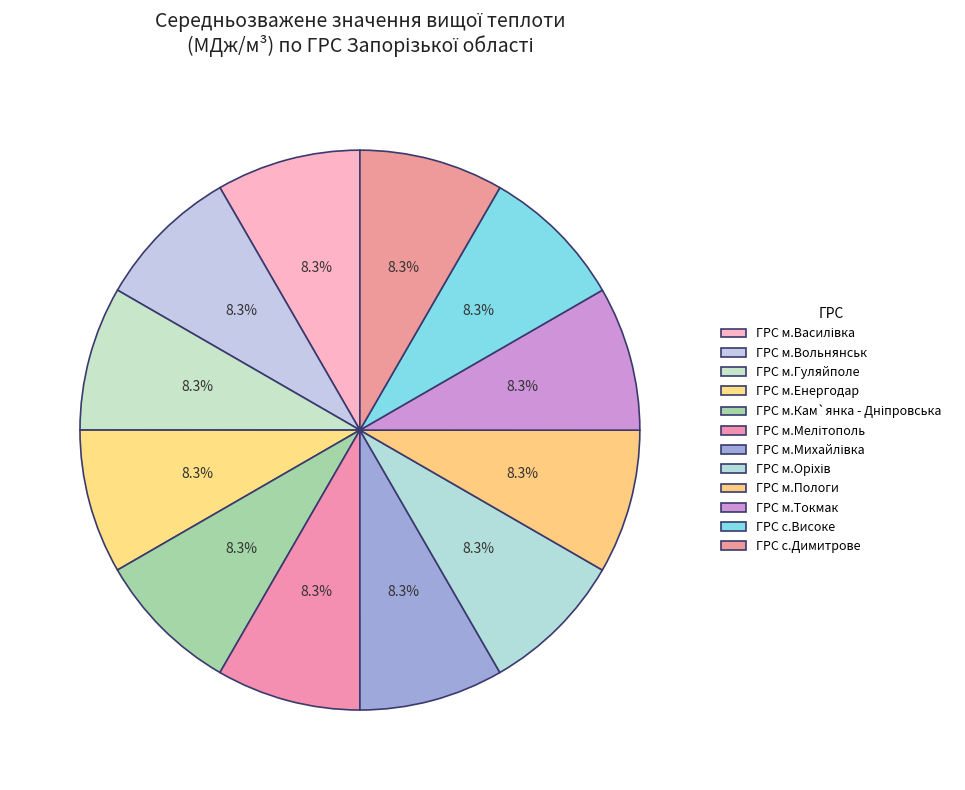

The ГРС м.Токмак slice represents 2% of the pie. True or false?

False